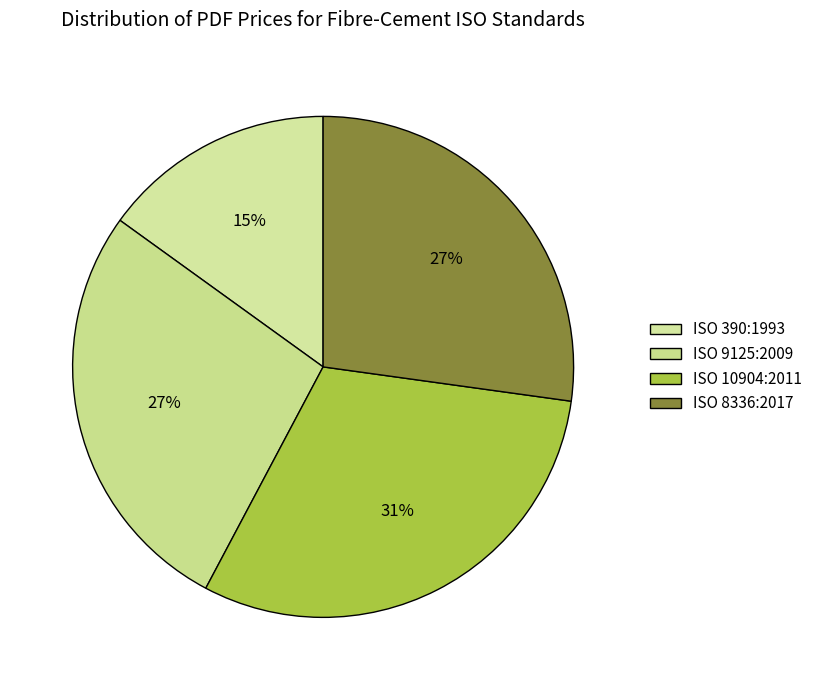

How many slices are in this pie chart?

4